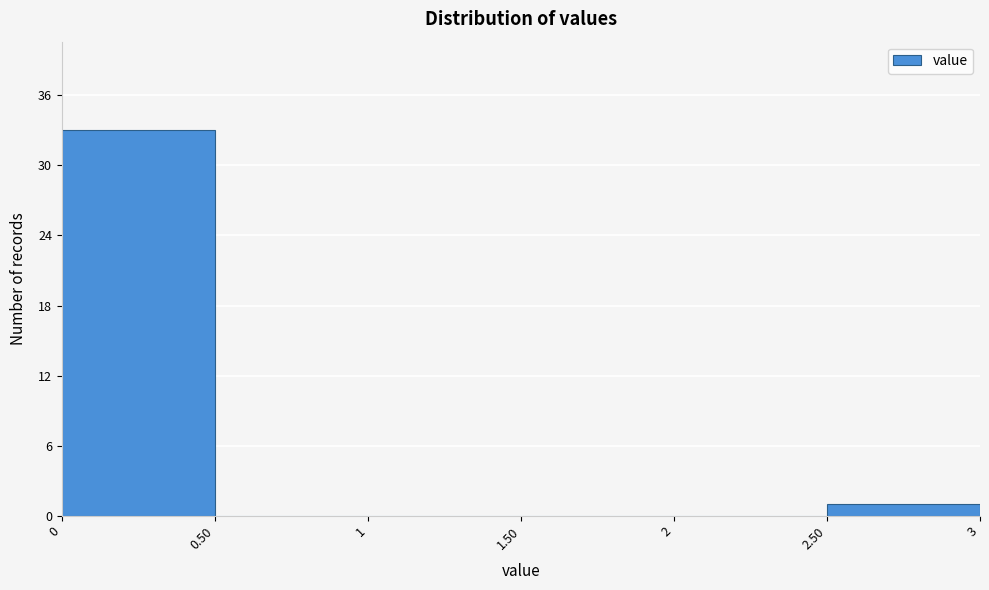

Reading left to right, list every bar in this chart as the range it spans on the x-axis followed by its height. The values are not printed on the chart, so give them approximately, as read against the axis.

0 to 0.50: 33
0.50 to 1: 0
1 to 1.50: 0
1.50 to 2: 0
2 to 2.50: 0
2.50 to 3: 1